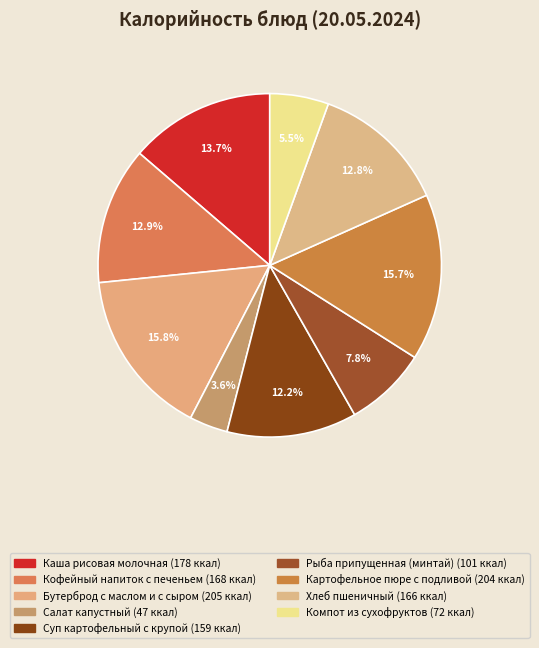

True or false: Салат капустный accounts for 1% of the total.

False